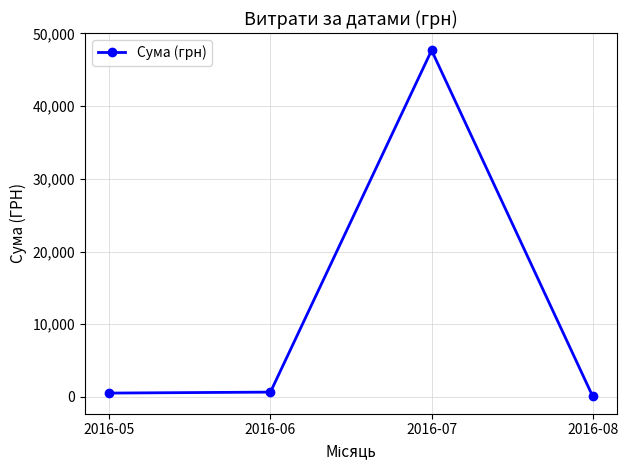

At which category does the data reach its first local peak?

2016-07